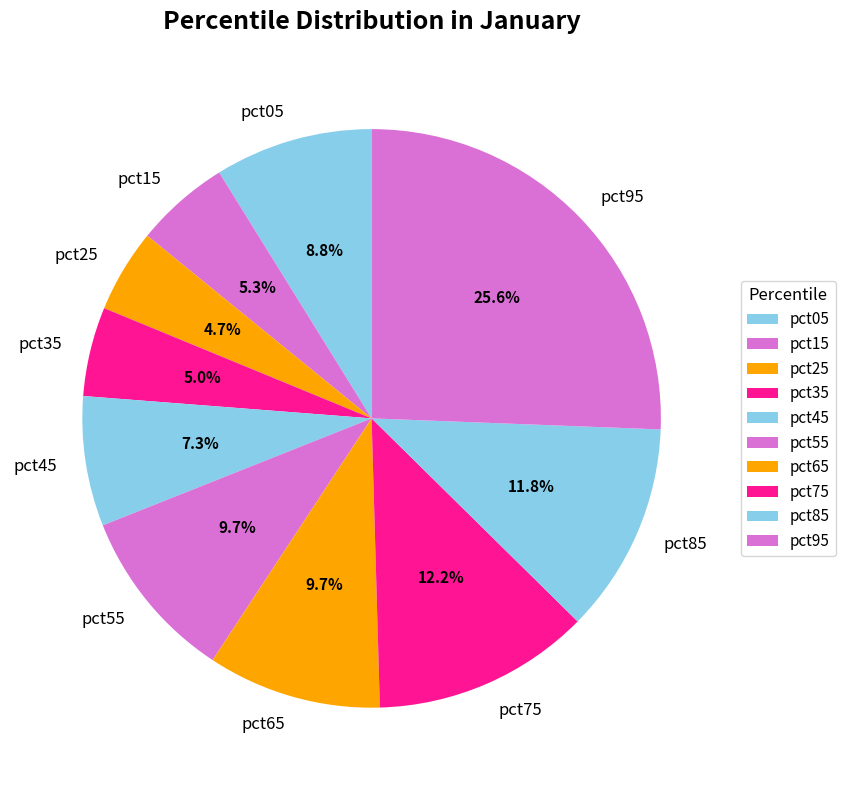

Which slice is the largest?

pct95